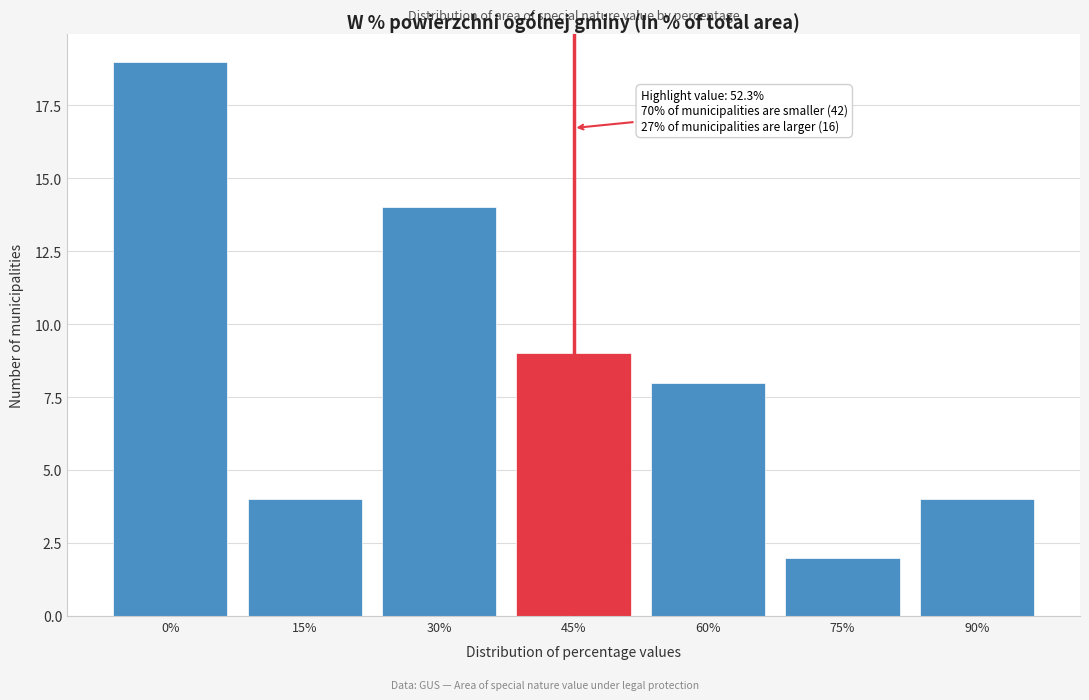

Reading left to right, transcribe all the data shown in this chart.

19	4	14	9	8	2	4